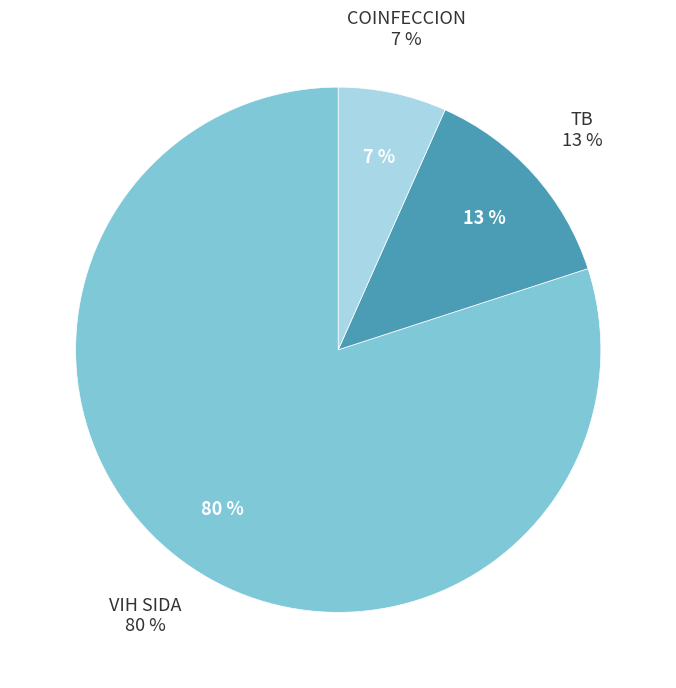

Which has a higher value, VIH SIDA or COINFECCION?

VIH SIDA